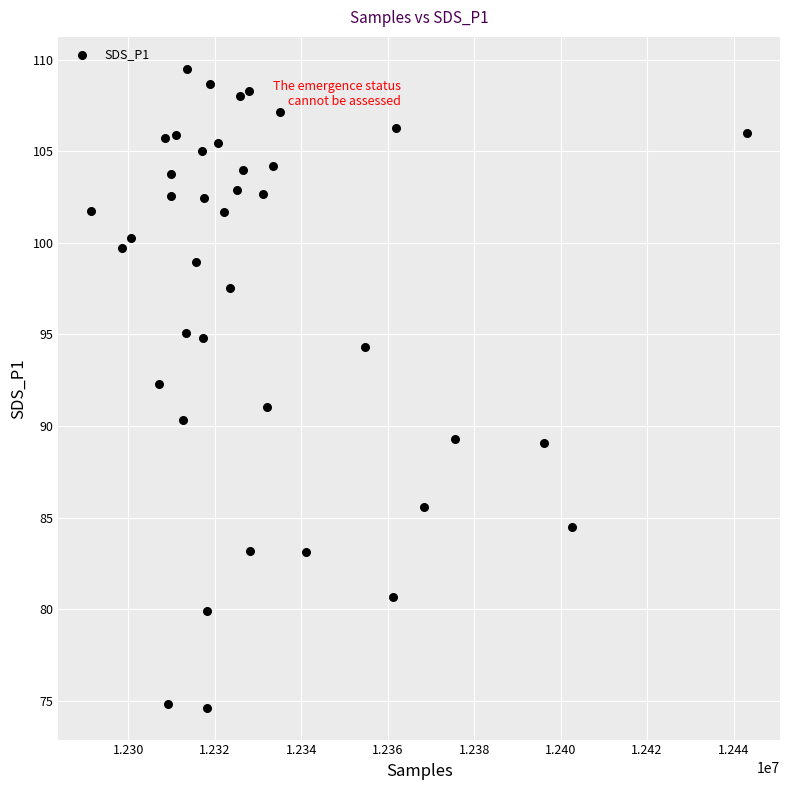

What is the range of X values (max minus min)?

151695.0